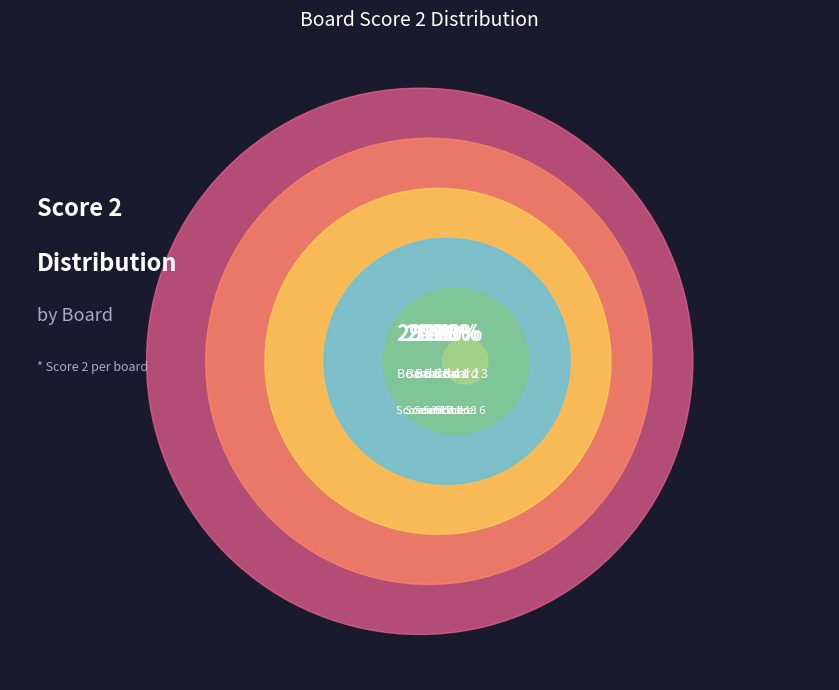

Count the number of slices in the pie.

8